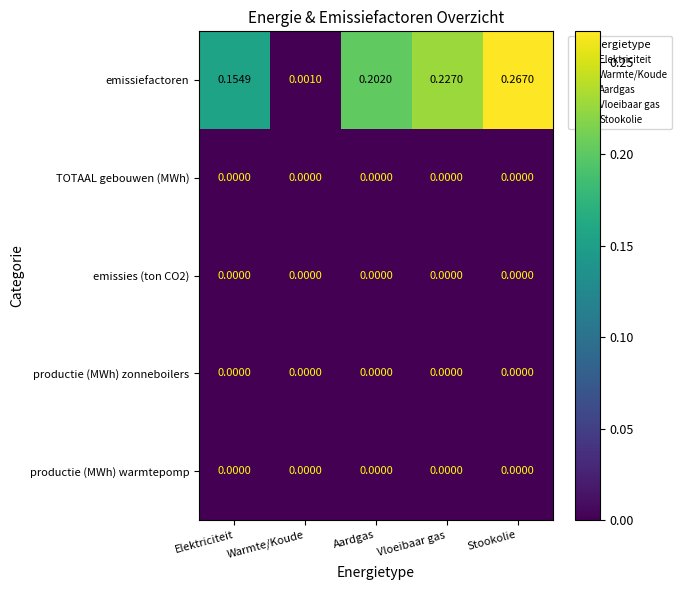

Which series has the largest total across all categories?

emissiefactoren